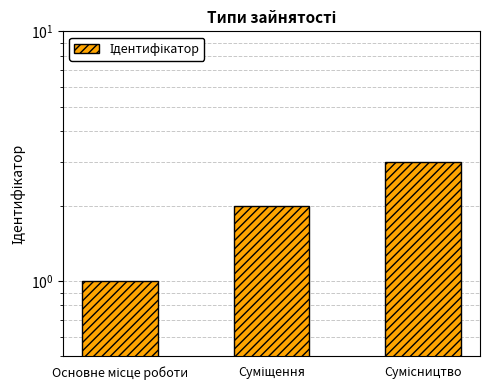

What is the change in value from Суміщення to Сумісництво?

+1